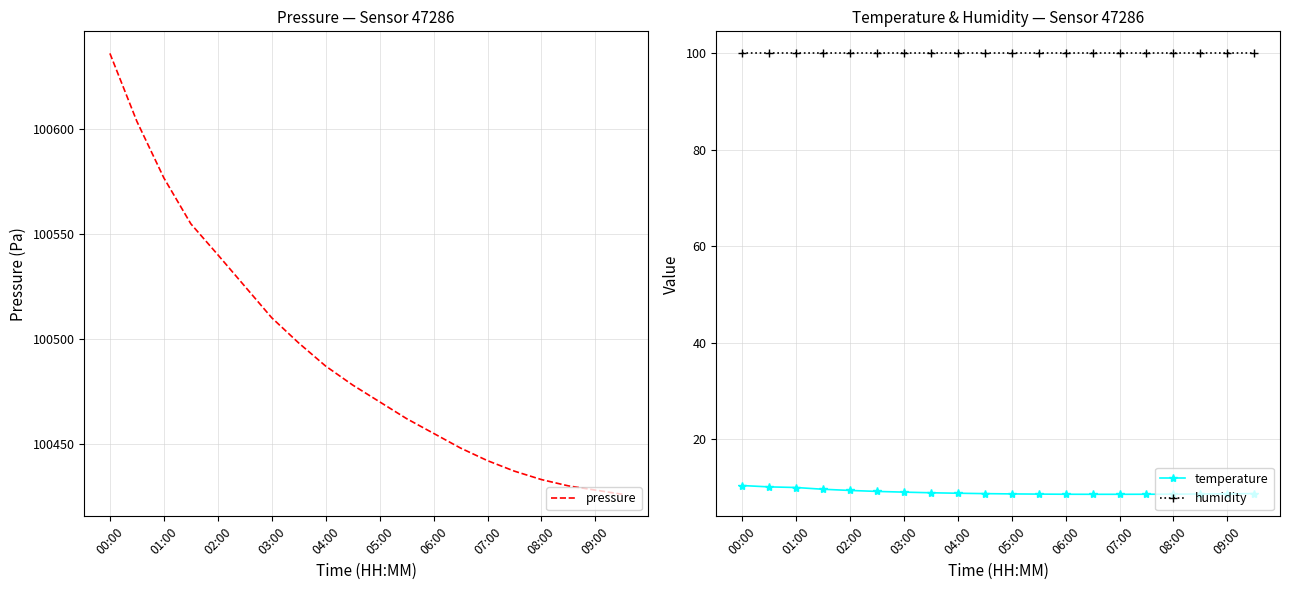

The humidity series shows 63.2 at 03:00. True or false?

False